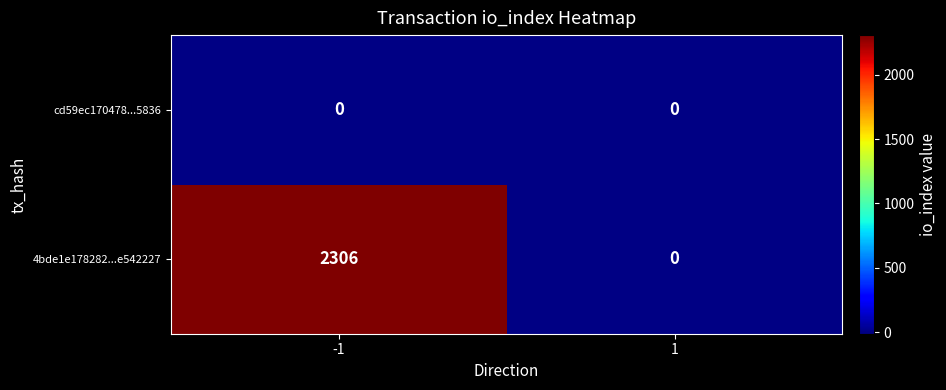

Reading right to left, transcribe all the data shown in this chart.

cd59ec170478...5836: 1=0	-1=0
4bde1e178282...e542227: 1=0	-1=2306